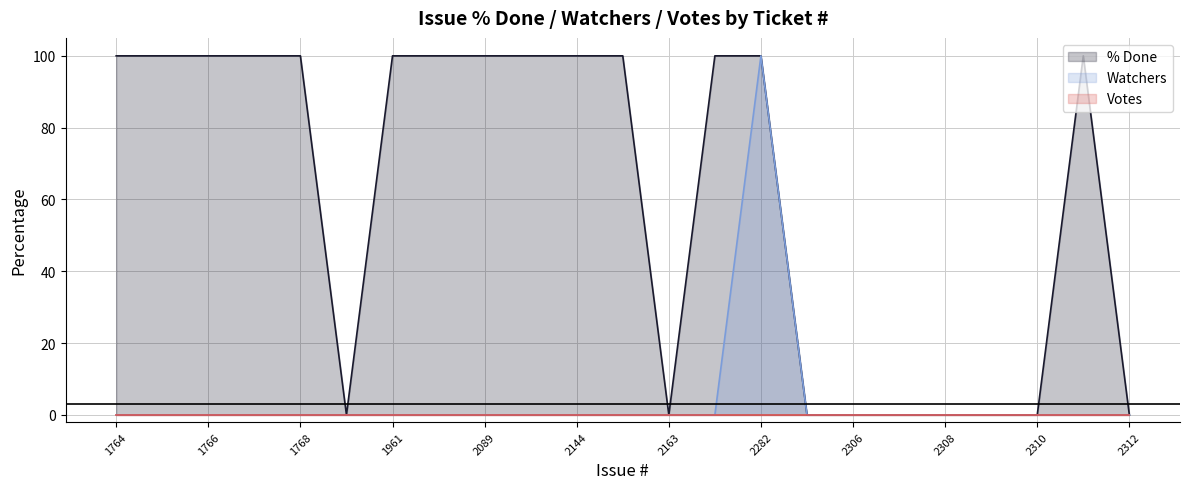

What is the maximum value for Watchers?

100